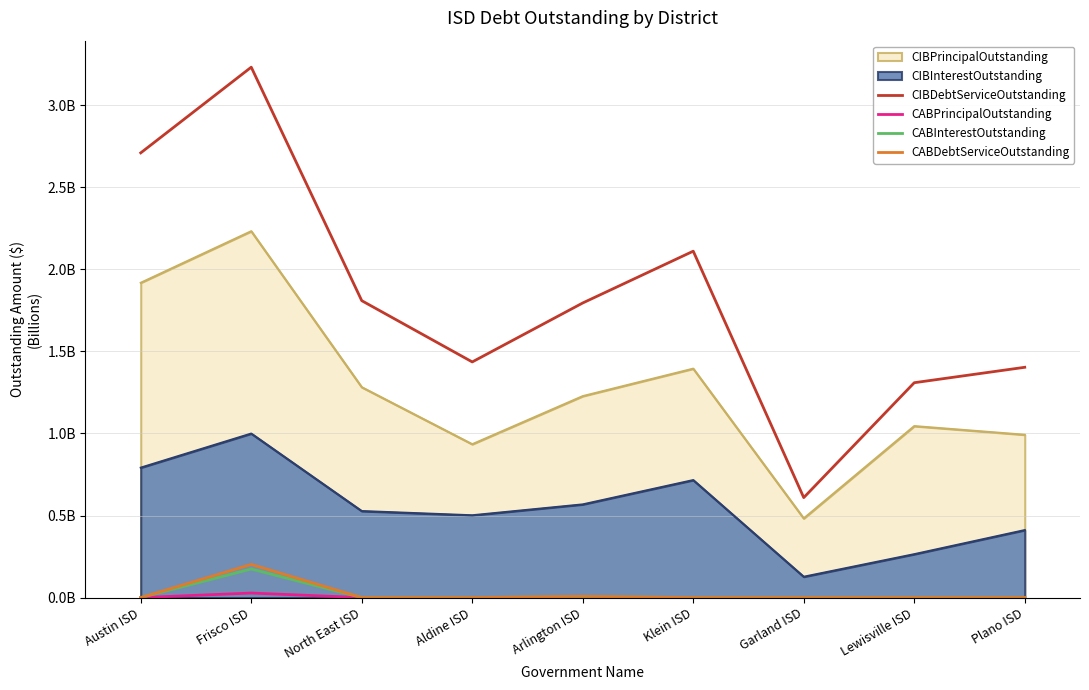

What is the spread (max minus min) of values at Aldine ISD?

1.4